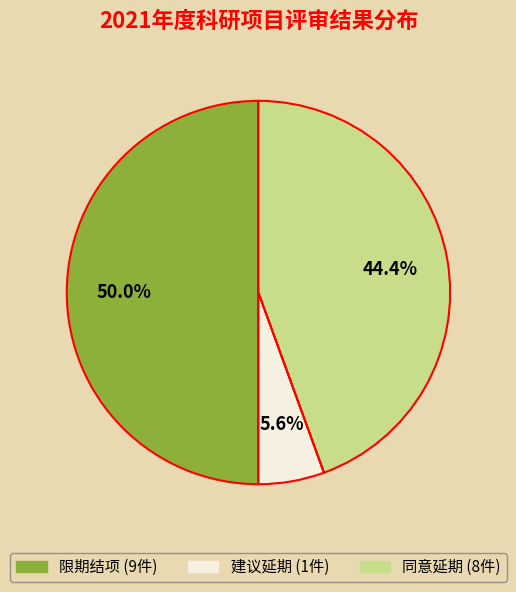

Between 限期结项 and 同意延期, which is larger?

限期结项